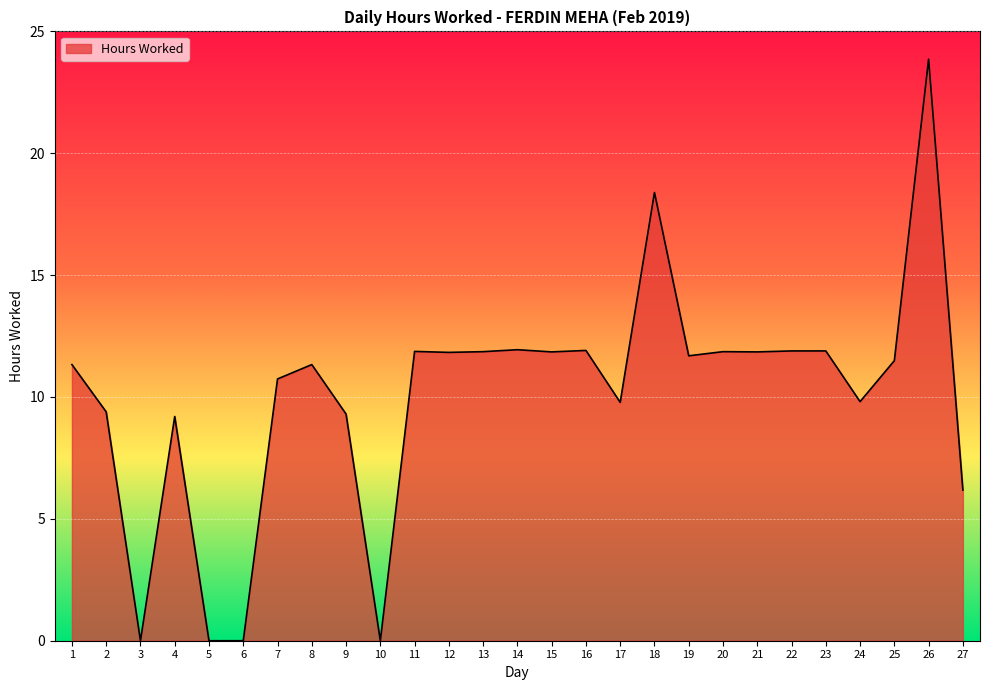

True or false: the data has more than 0 interior local peaks.

True